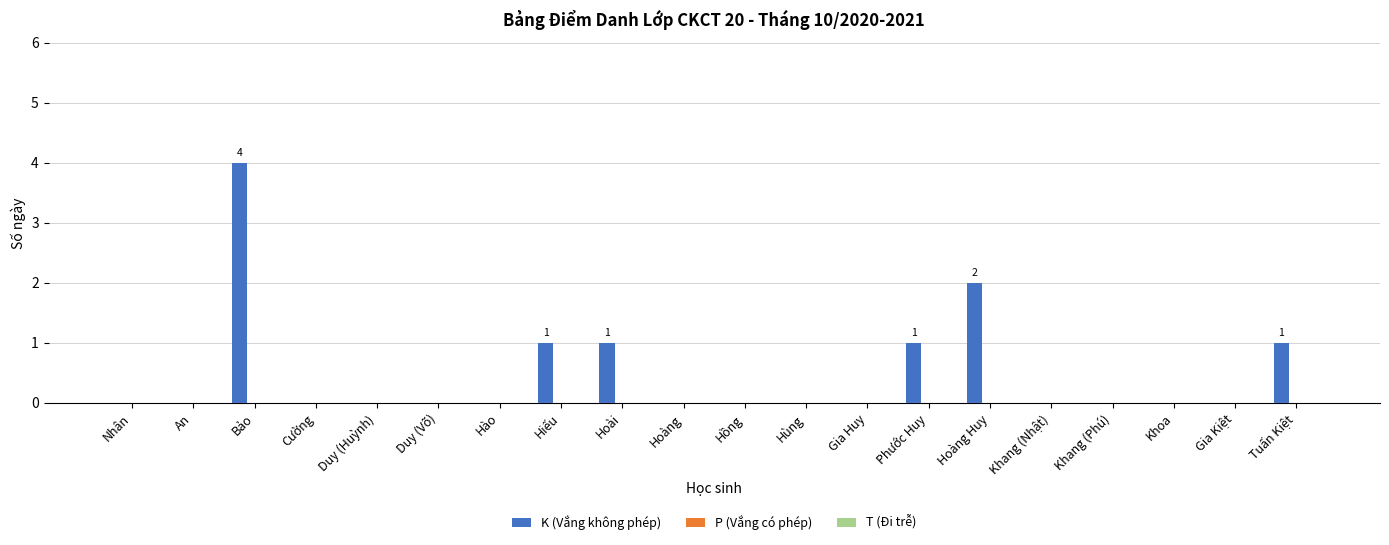

What is the sum of all values?

10